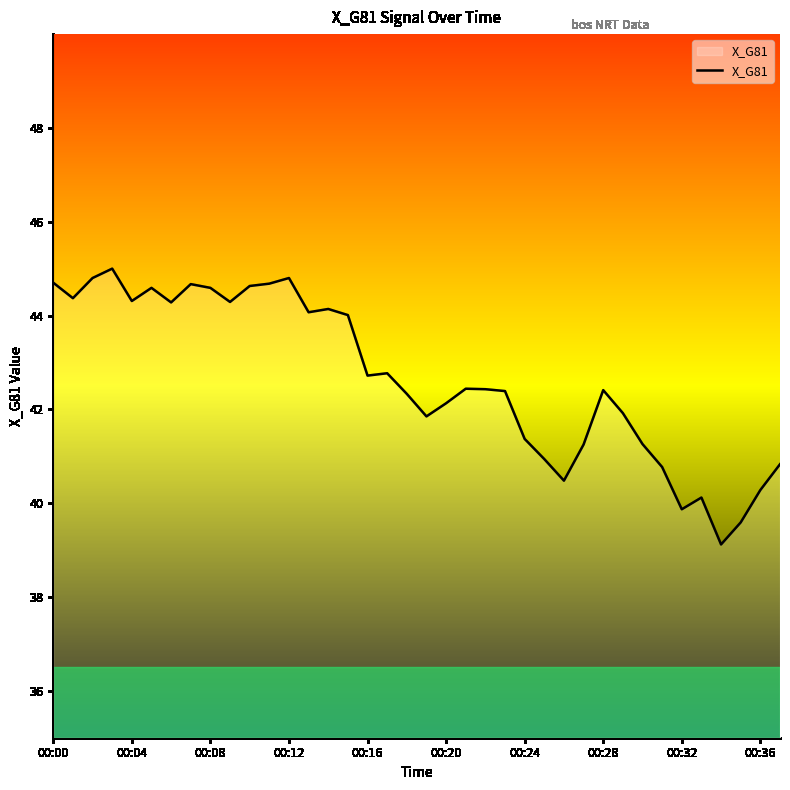

What is the smallest value displayed?

39.1